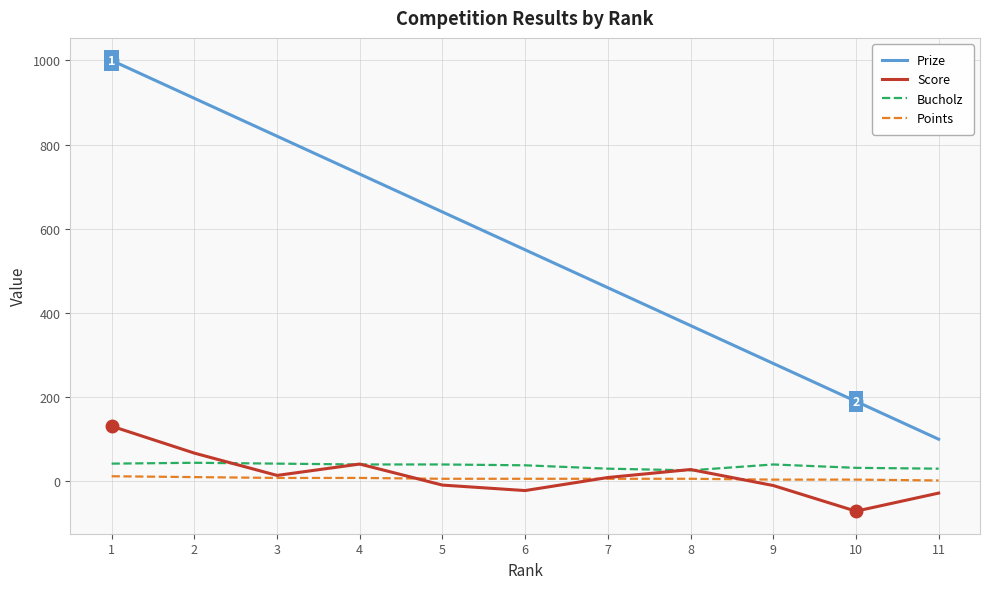

Rank the series by their maximum value, from lowest to highest.

Points, Bucholz, Score, Prize